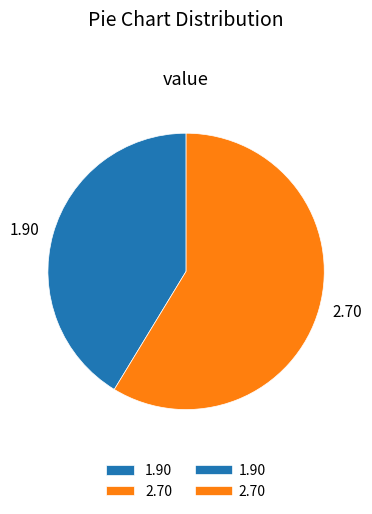

Which has a higher value, 1.90 or 2.70?

2.70